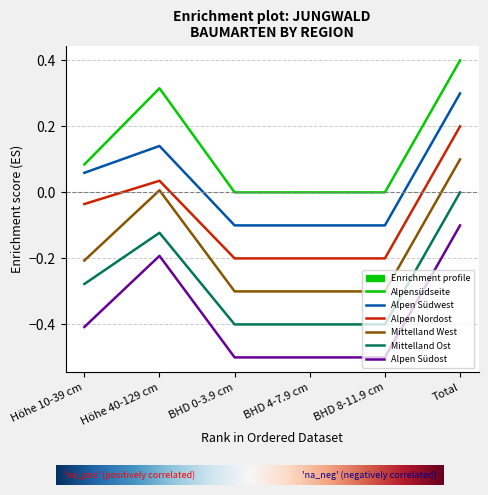

At which category is the sum across all series the highest?

Total